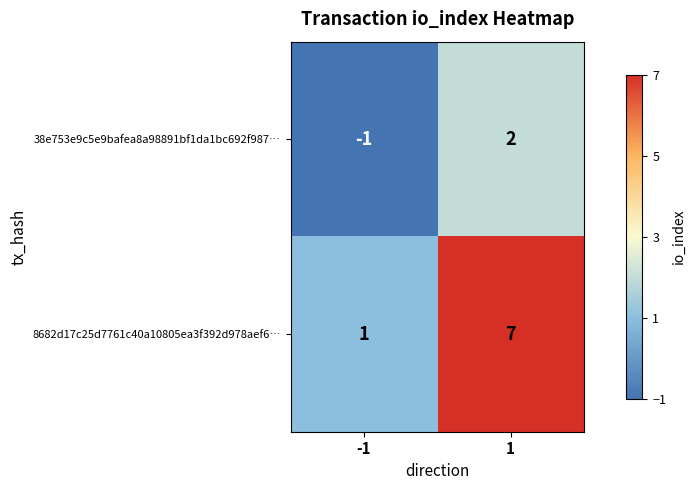

How many distinct data groups are displayed?

2